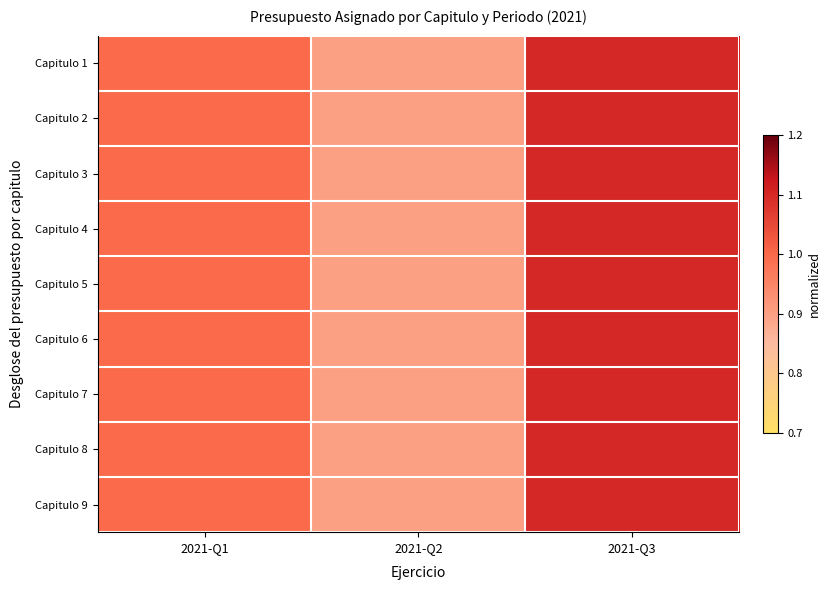

What is the total value across all series at 2021-Q1?

9.0